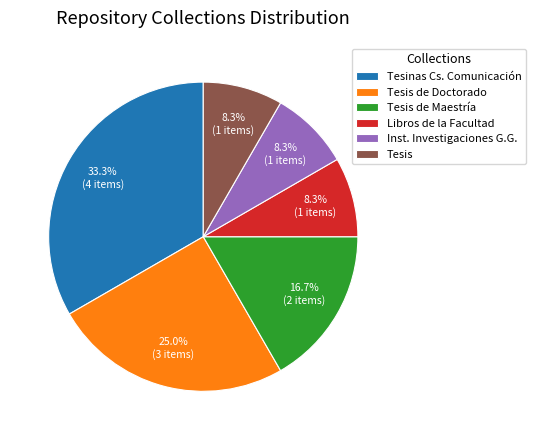

Between Tesinas Cs. Comunicación and Libros de la Facultad, which is larger?

Tesinas Cs. Comunicación